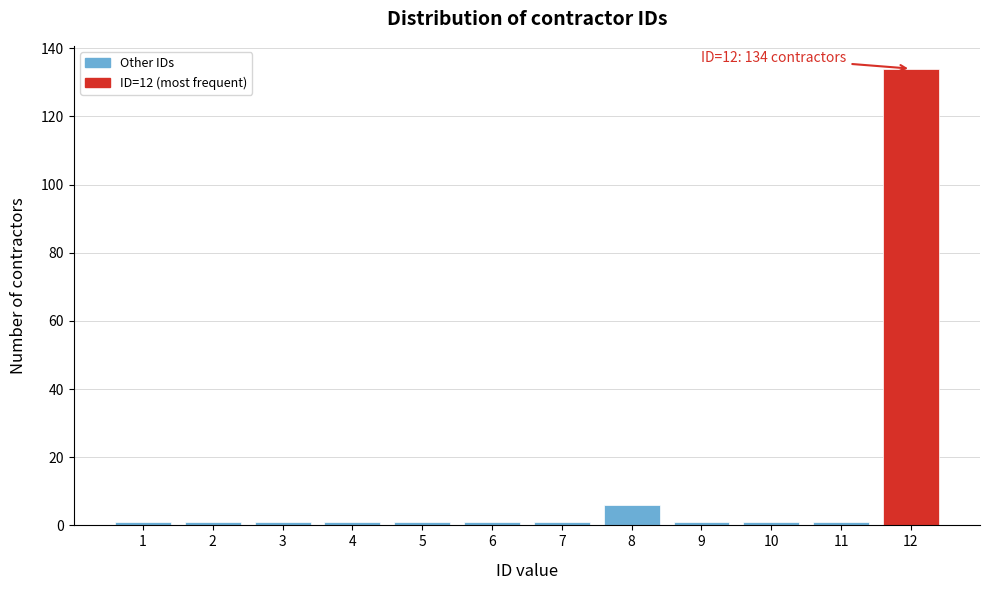

Reading right to left, what are all the values shown in this chart?

12=134	11=1	10=1	9=1	8=6	7=1	6=1	5=1	4=1	3=1	2=1	1=1